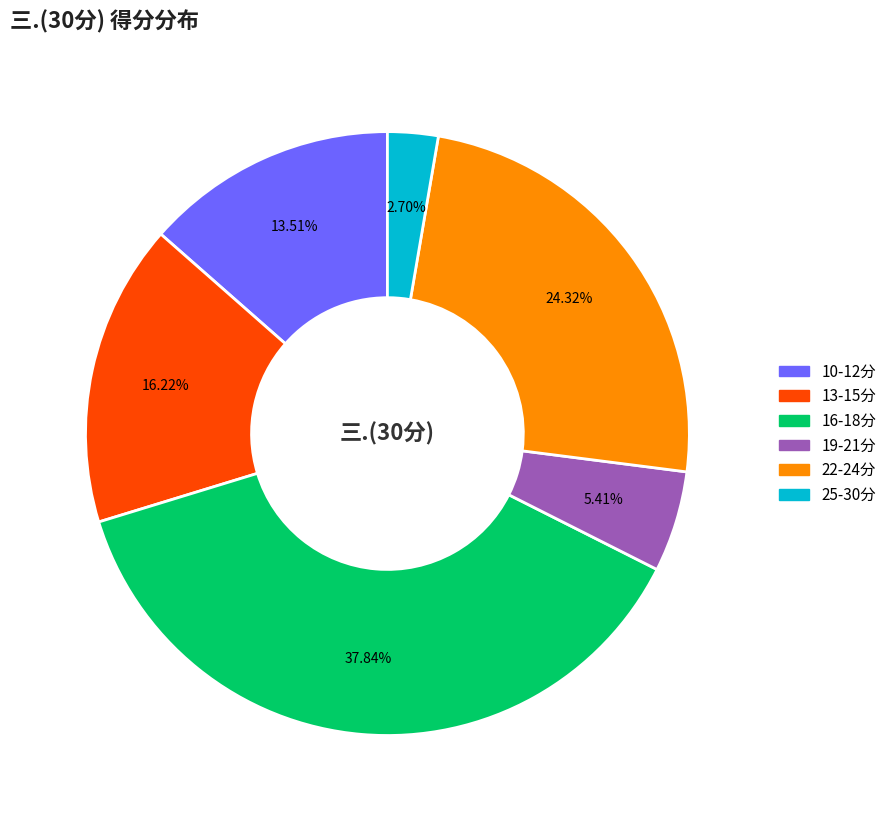

Does any single category account for the majority?

No